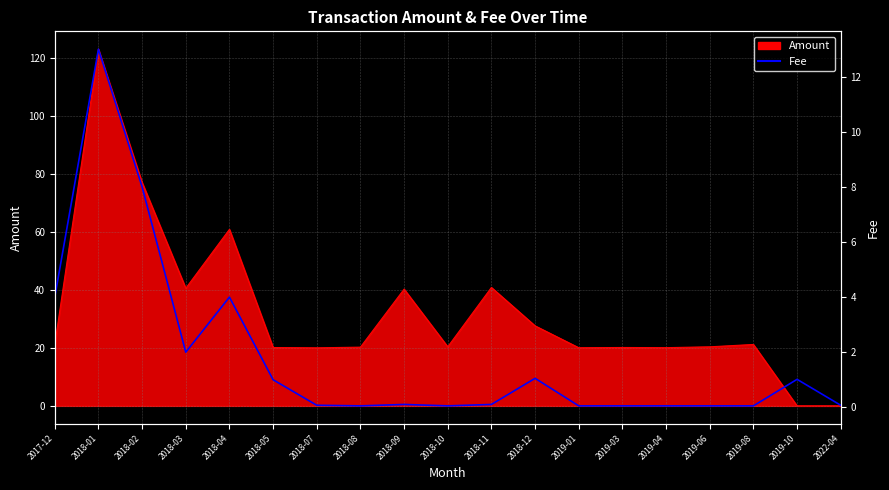

Does the chart display data point markers on the line(s)?

No